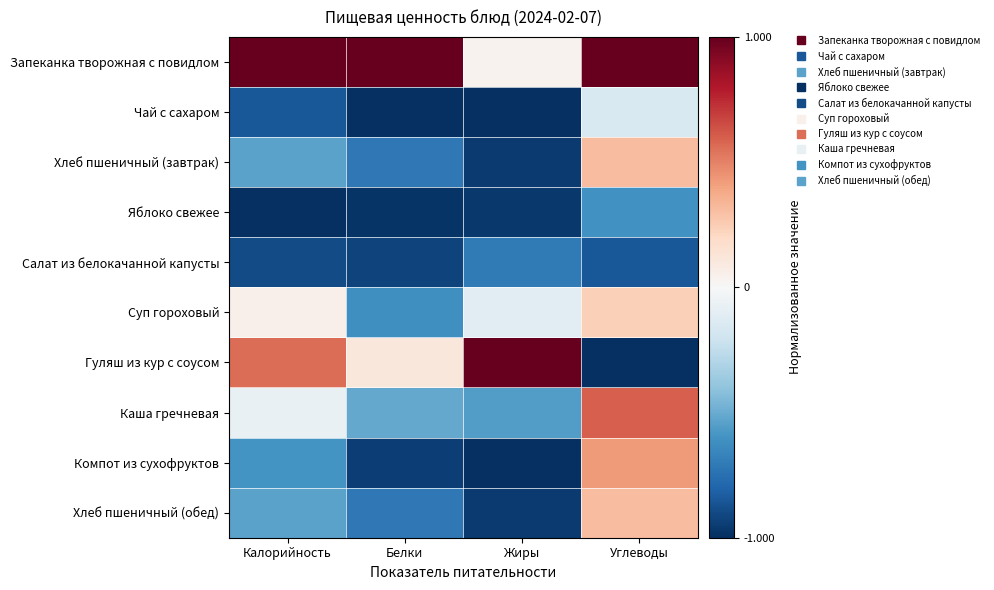

Which has a higher value, Углеводы or Белки?

Углеводы